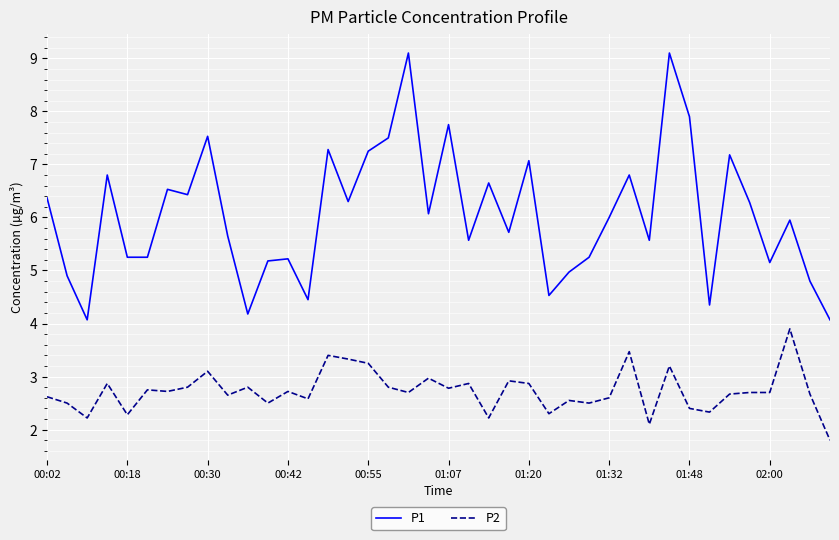

True or false: P1 and P2 cross at least once.

False